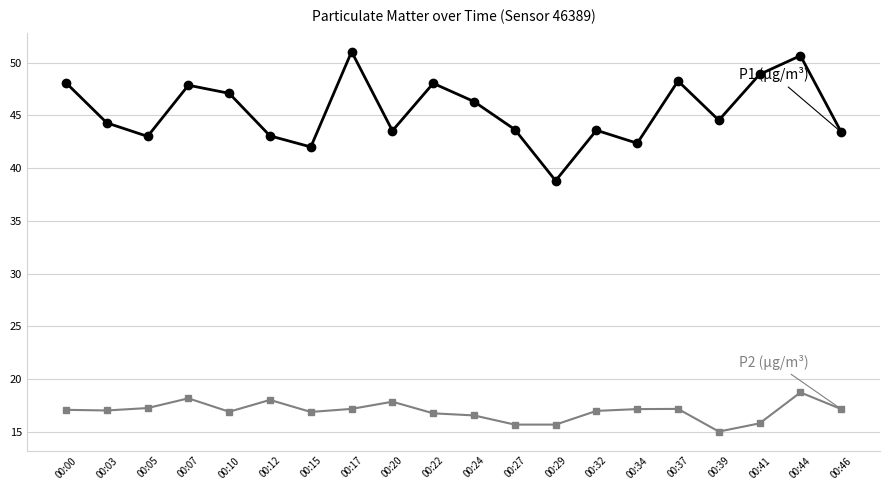

What is the total value across all series at 00:07?

66.0